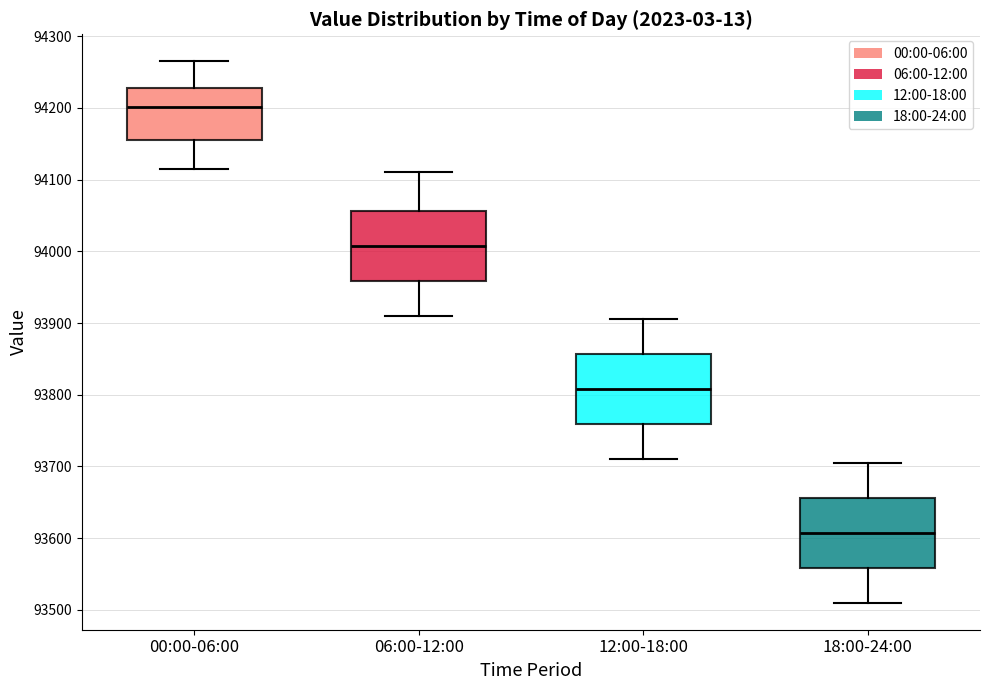

Which box has the highest median line?

00:00-06:00